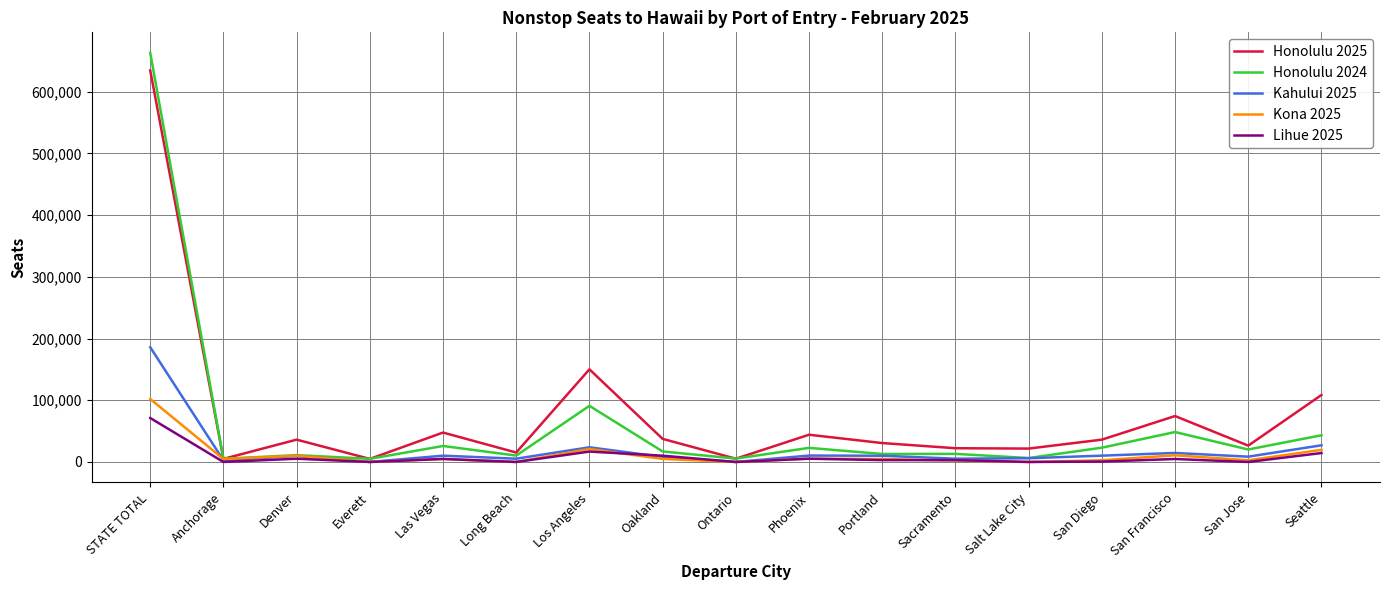

Count the number of categories in the chart.

17